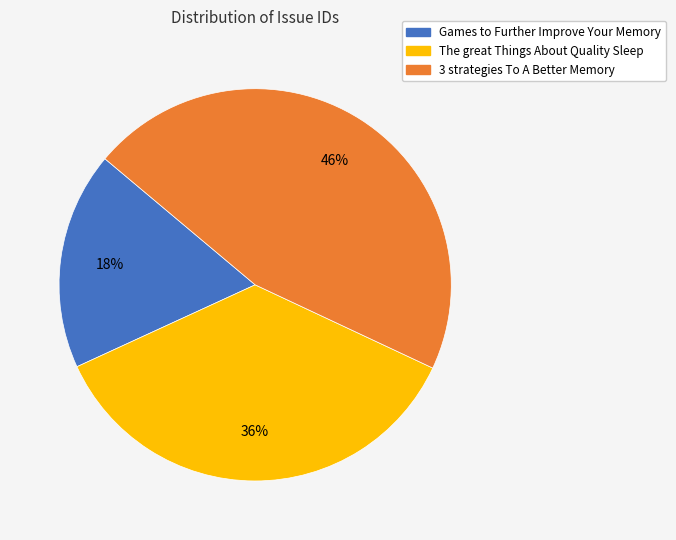

Rank the categories by value from highest to lowest.

3 strategies To A Better Memory, The great Things About Quality Sleep, Games to Further Improve Your Memory